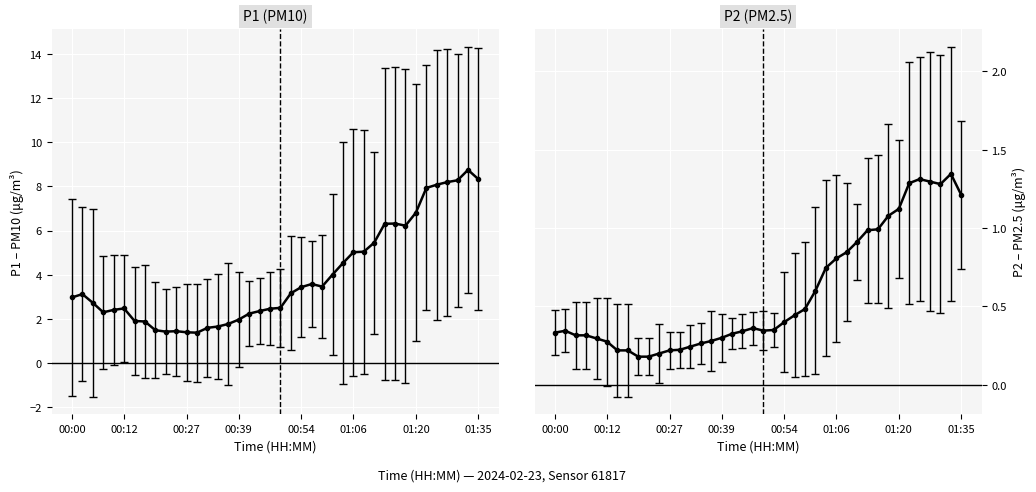

Which label corresponds to the smallest value in the chart?

00:20